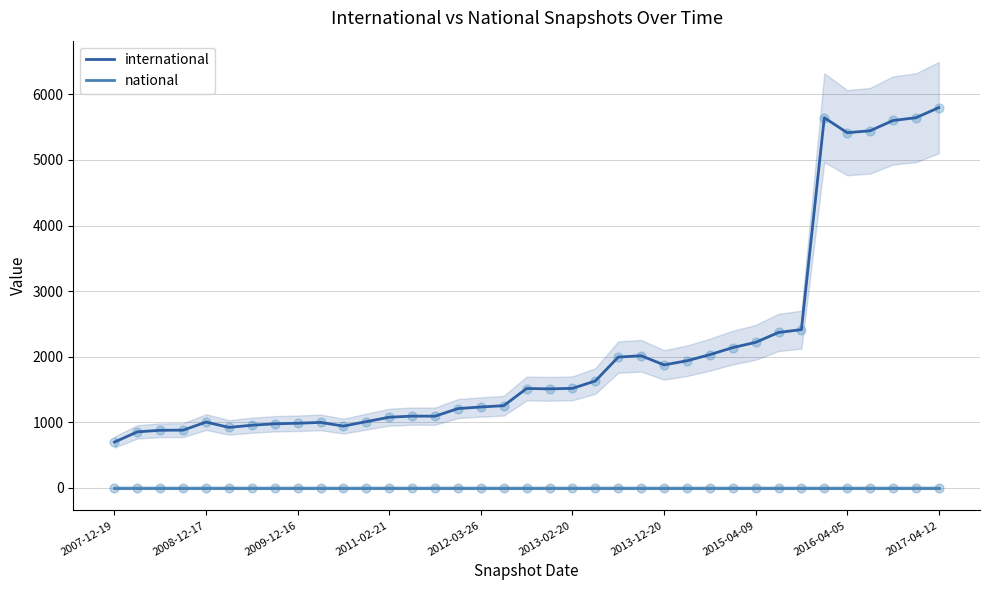

What are all the series names shown in the legend?

international, national